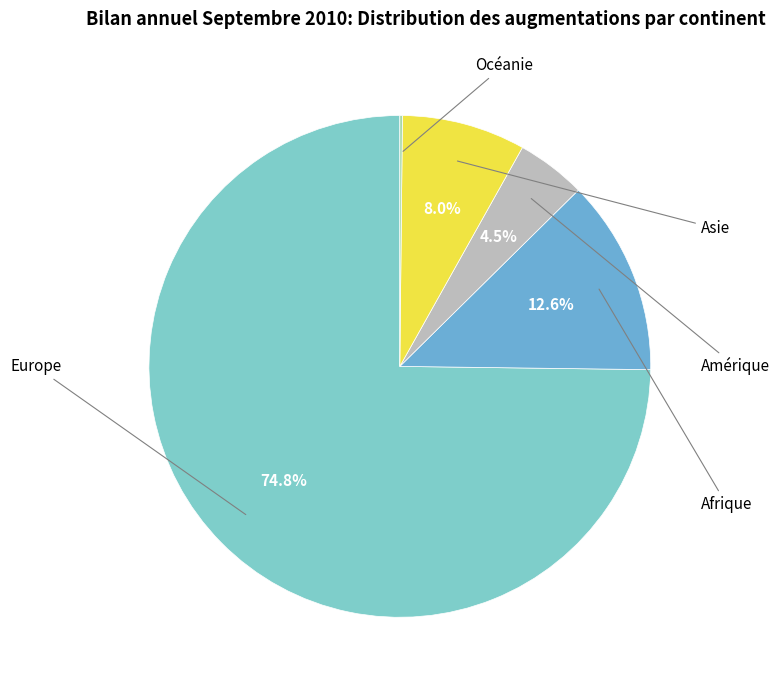

Do Afrique and Europe together represent more than half of the pie?

Yes